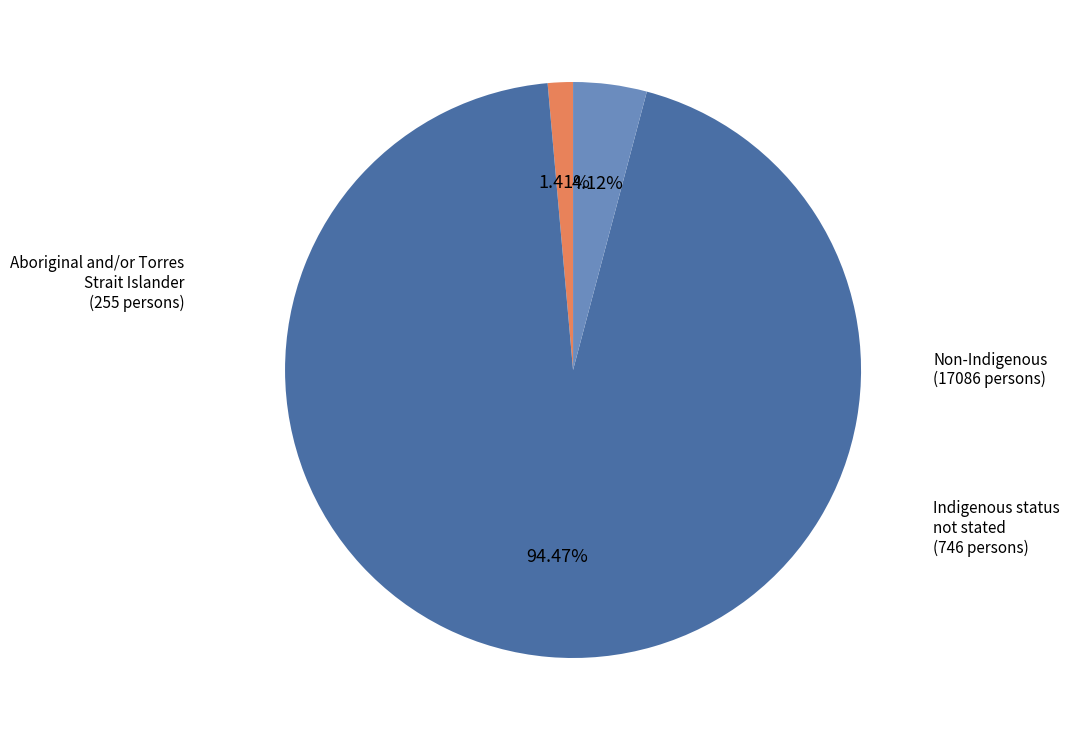

Which category has the biggest portion of the pie?

Non-Indigenous